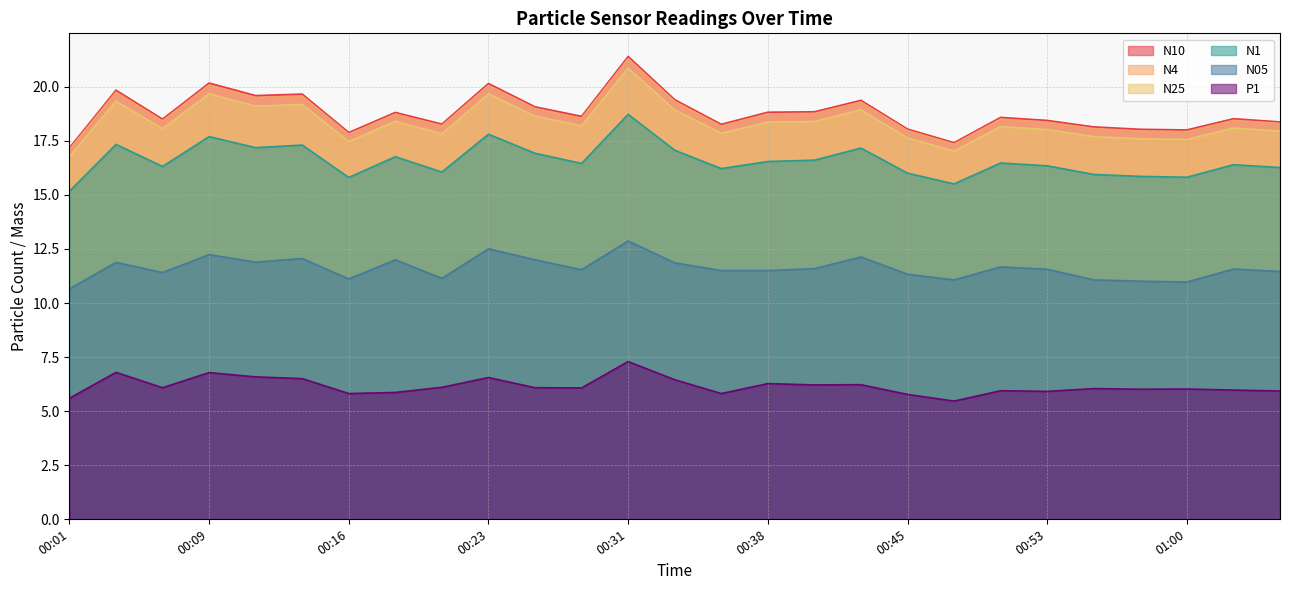

At how many categories does at least one series exceed 13?

27